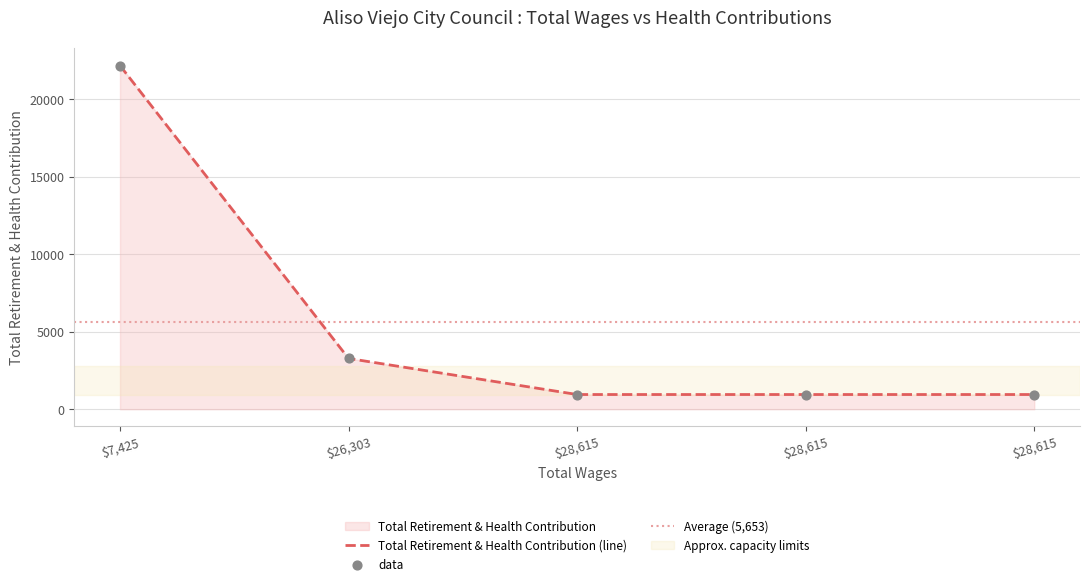

Which has a higher value, 28615.0 or 28615.0?

28615.0